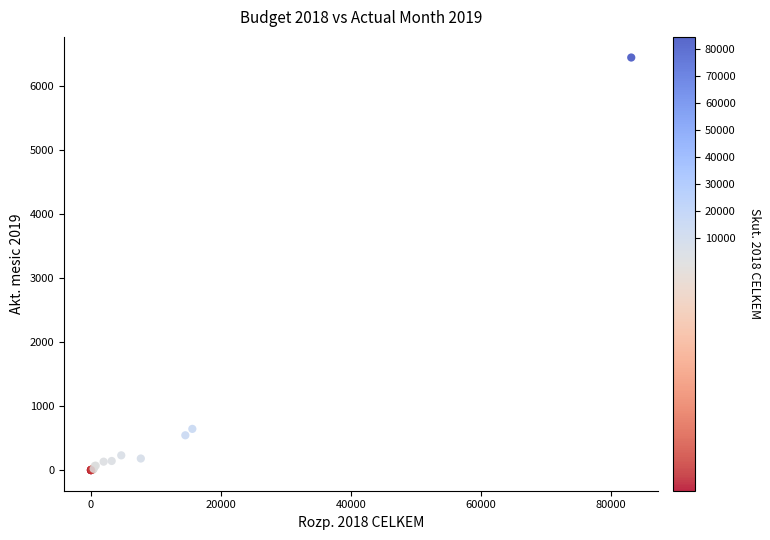

What Y value in the scatter plot is closest to 3220?

643.5